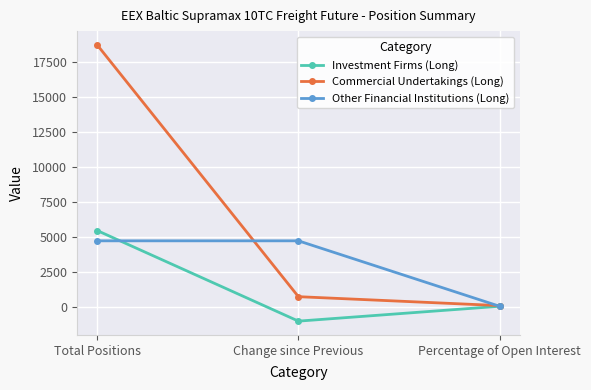

What is the average value of the Other Financial Institutions (Long) series?

3139.9